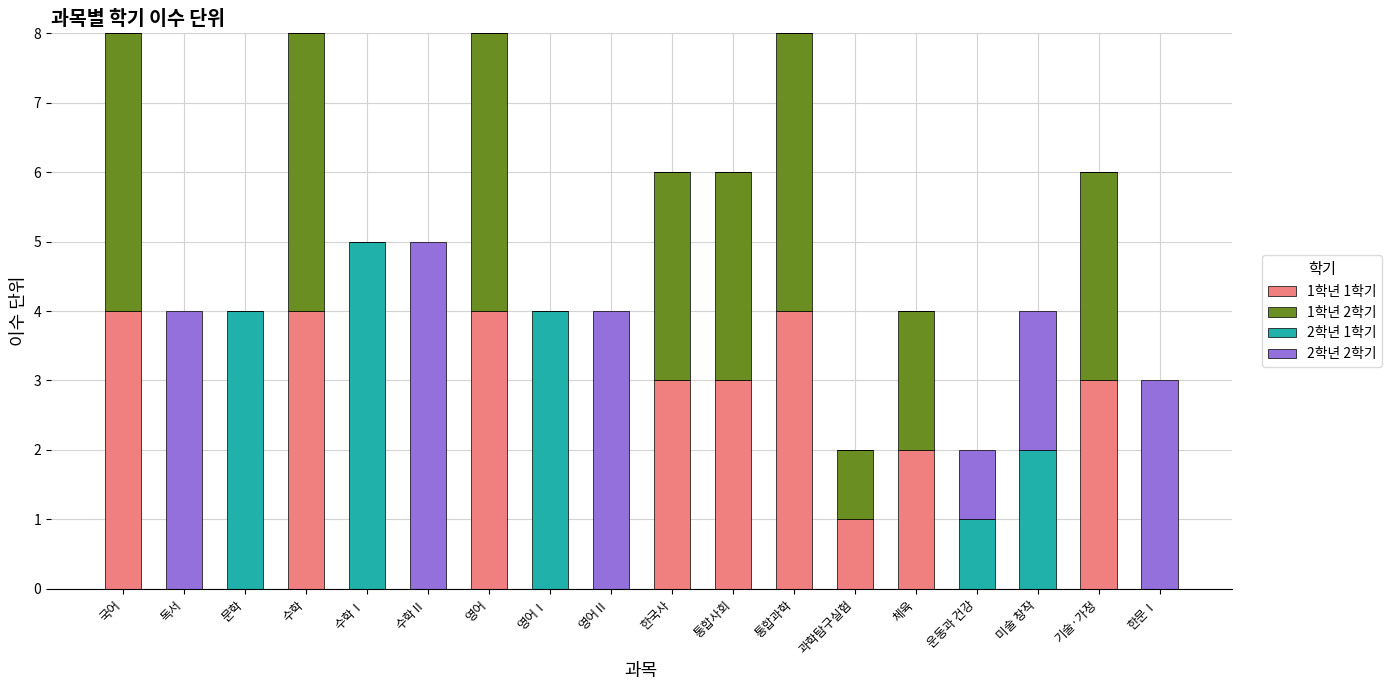

What is the total value across all series at 기술·가정?

6